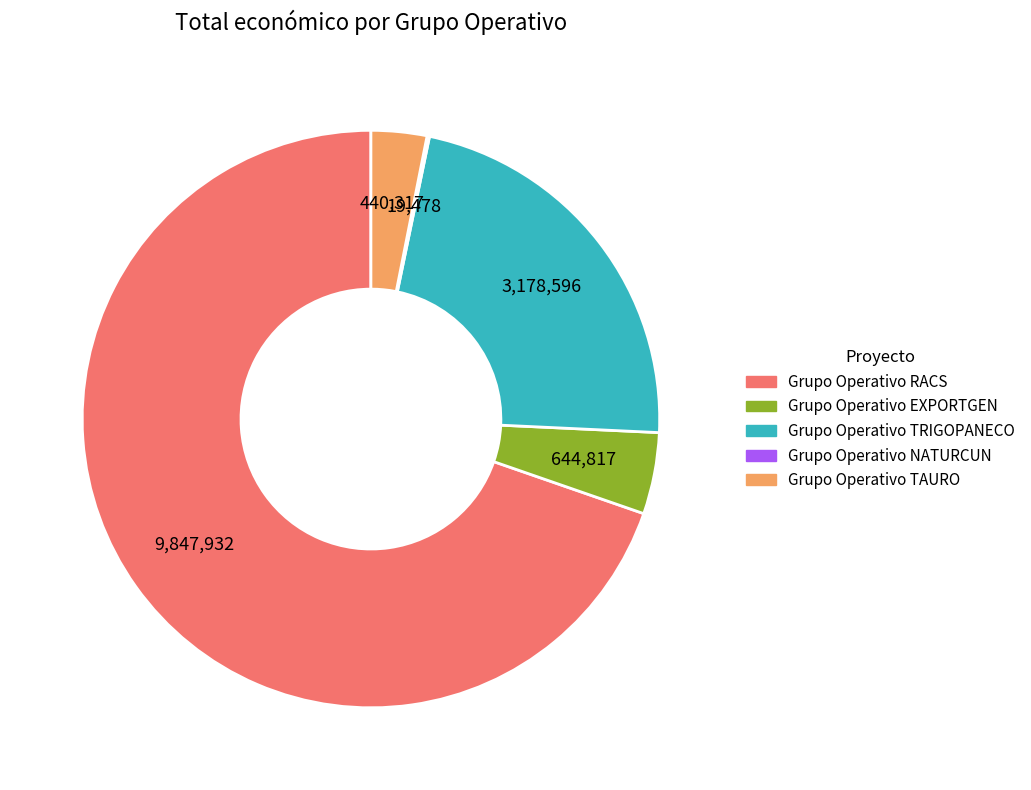

Is it true that Grupo Operativo TRIGOPANECO is 10% of the pie?

False